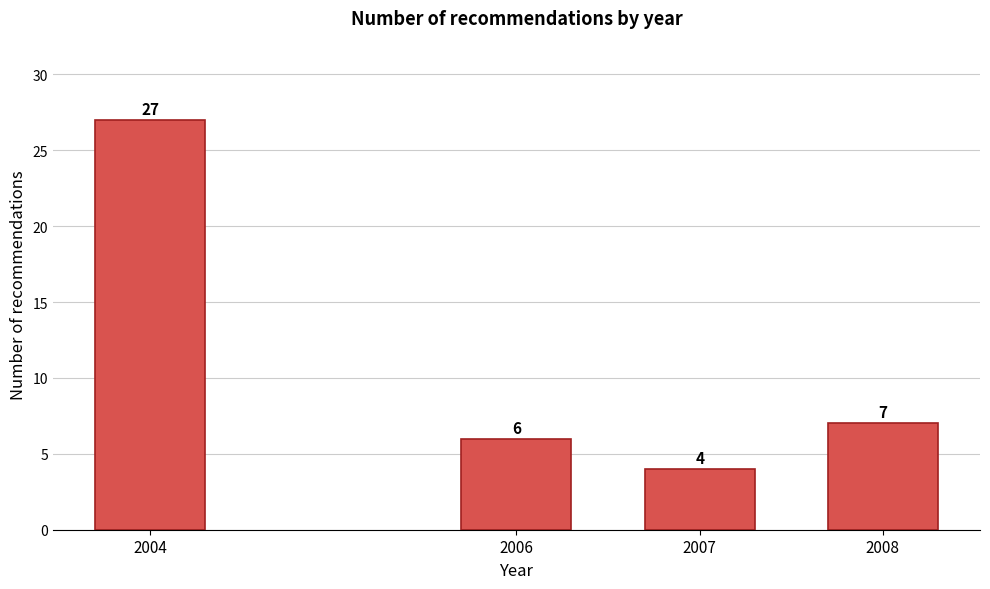

Reading right to left, transcribe all the data shown in this chart.

7	4	6	27